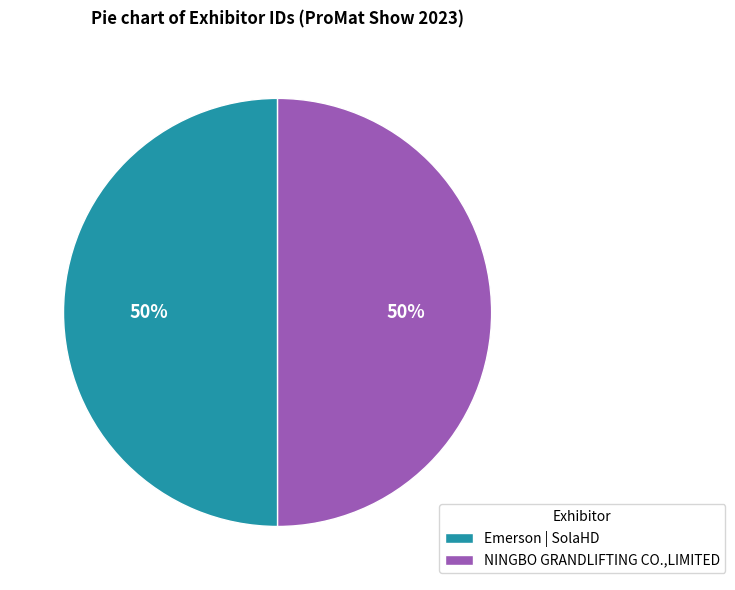

To the nearest percent, what is the average slice percentage?

50%